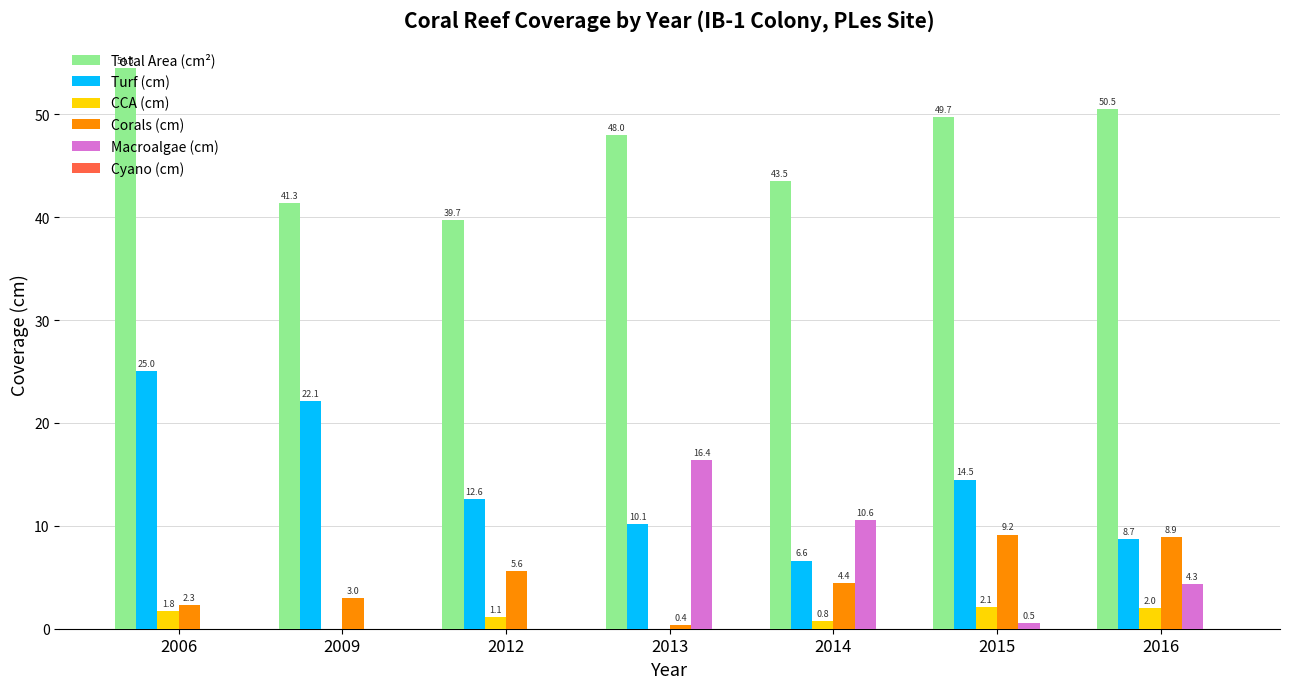

The value of Corals (cm) at 2014 is 4.4. True or false?

True